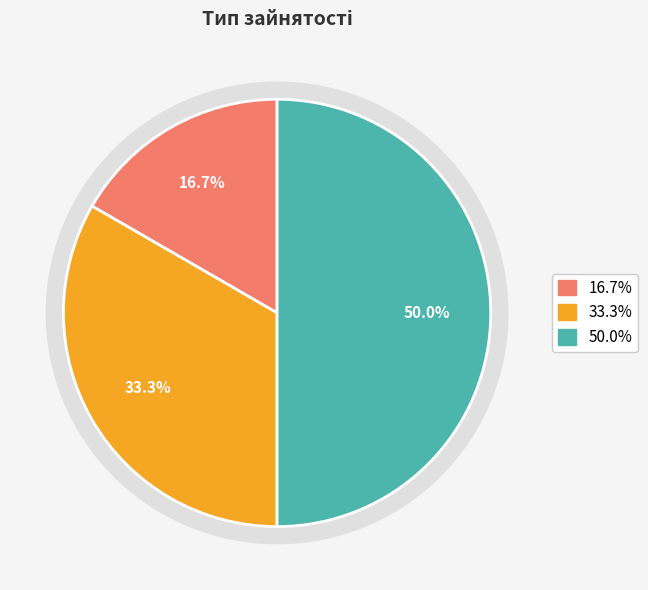

What percentage is the Суміщення slice, to the nearest percent?

33%